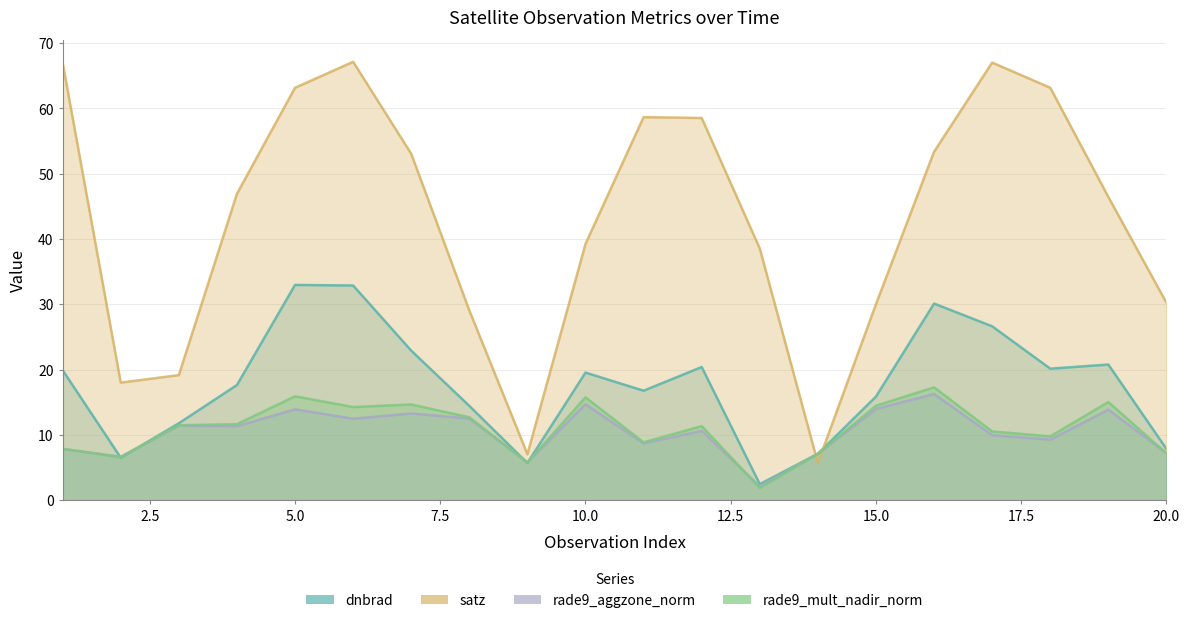

How many series are shown in this chart?

4